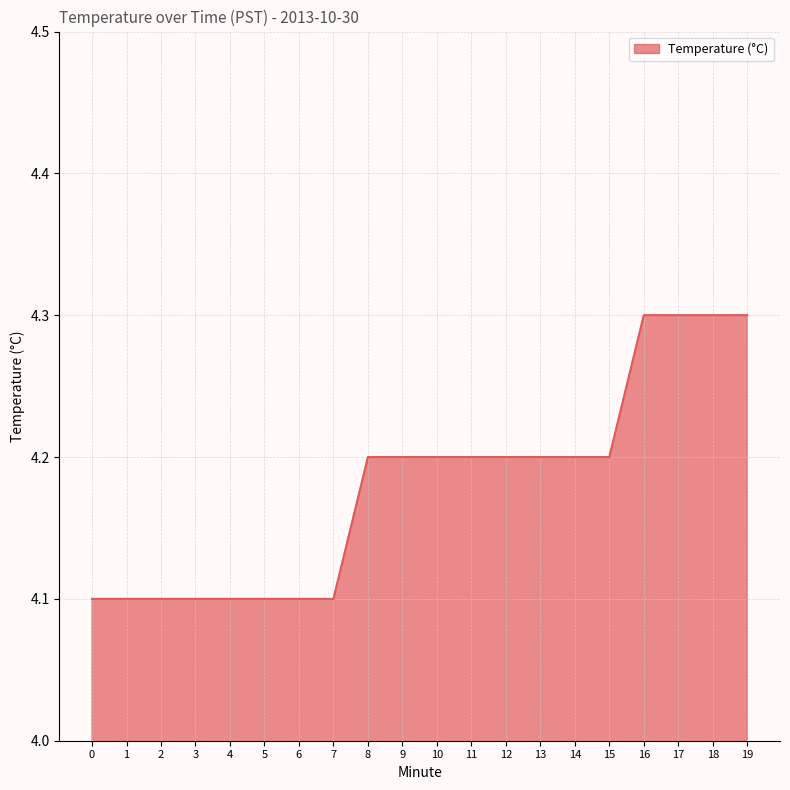

Does the chart have visible grid lines?

Yes